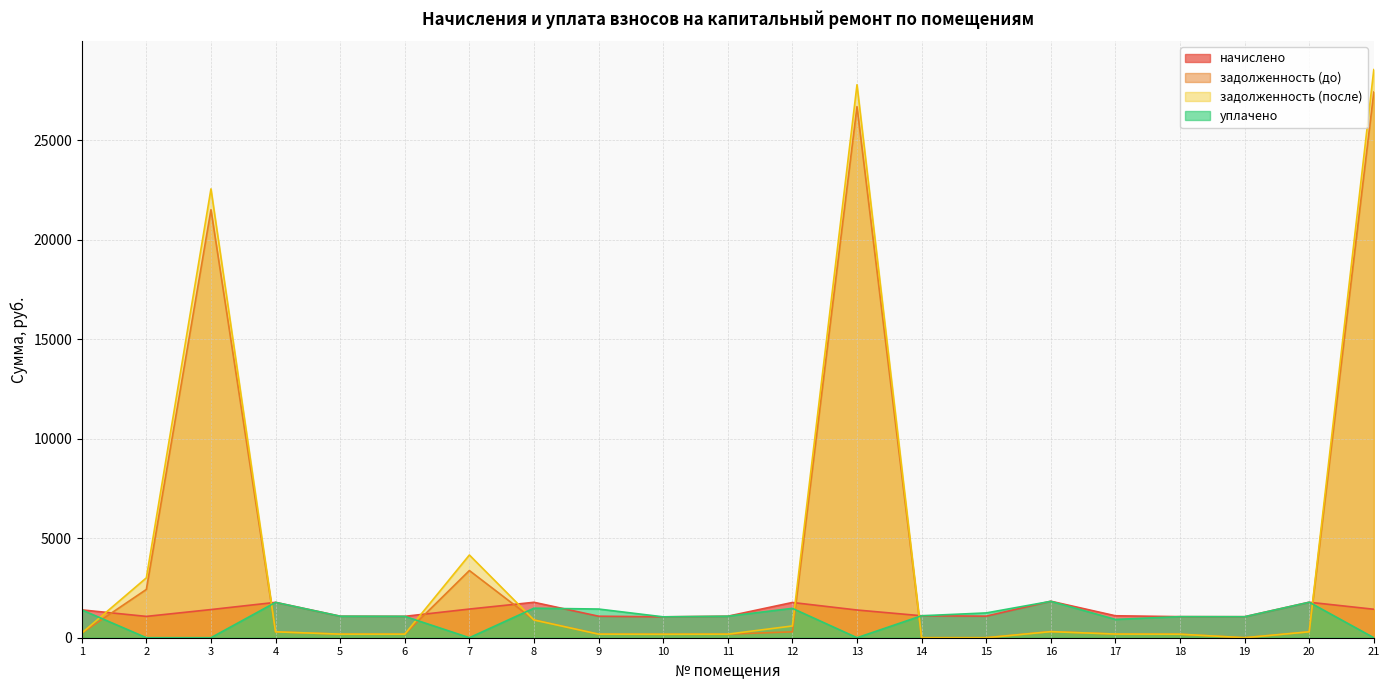

Reading right to left, extract all data points from this chart.

начислено: 1431.0	1784.0	1055.8	1058.9	1103.5	1834.9	1084.4	1103.5	1392.8	1771.3	1081.2	1049.4	1081.2	1780.8	1440.5	1074.8	1081.2	1777.6	1415.1	1071.7	1399.2
задолженность (до): 27421.4	297.3	0.0	176.5	183.9	310.2	0.0	0.0	26690.1	295.2	180.2	174.9	180.2	894.0	3376.4	179.1	180.2	296.3	21509.7	2426.6	233.2
задолженность (после): 28551.4	297.3	0.0	176.5	183.9	304.9	0.0	0.0	27790.0	590.4	180.2	174.9	180.2	891.4	4156.8	179.1	180.2	296.3	22555.5	3008.3	233.2
уплачено: 0.0	1784.0	1055.8	1058.9	919.5	1829.6	1246.0	1103.5	0.0	1476.0	1081.2	1049.4	1441.6	1484.0	0.0	1074.8	1081.2	1777.6	0.0	0.0	1399.2